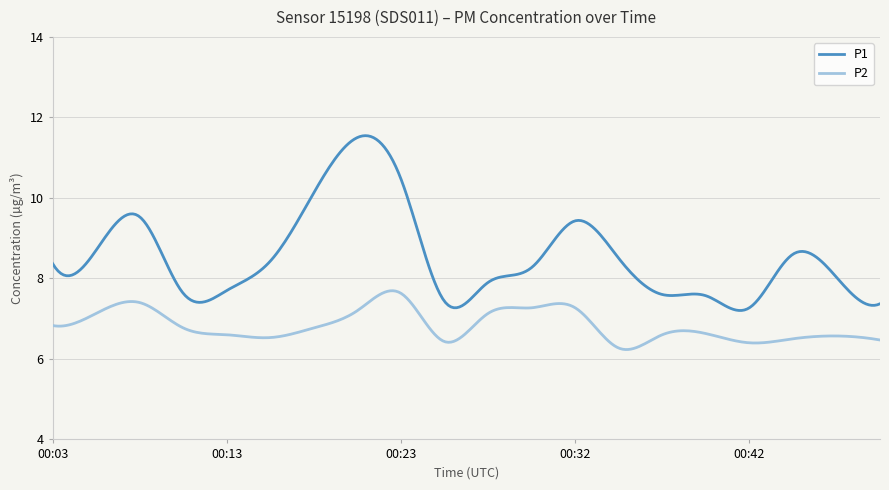

List the series in order of their overall mean, highest first.

P1, P2